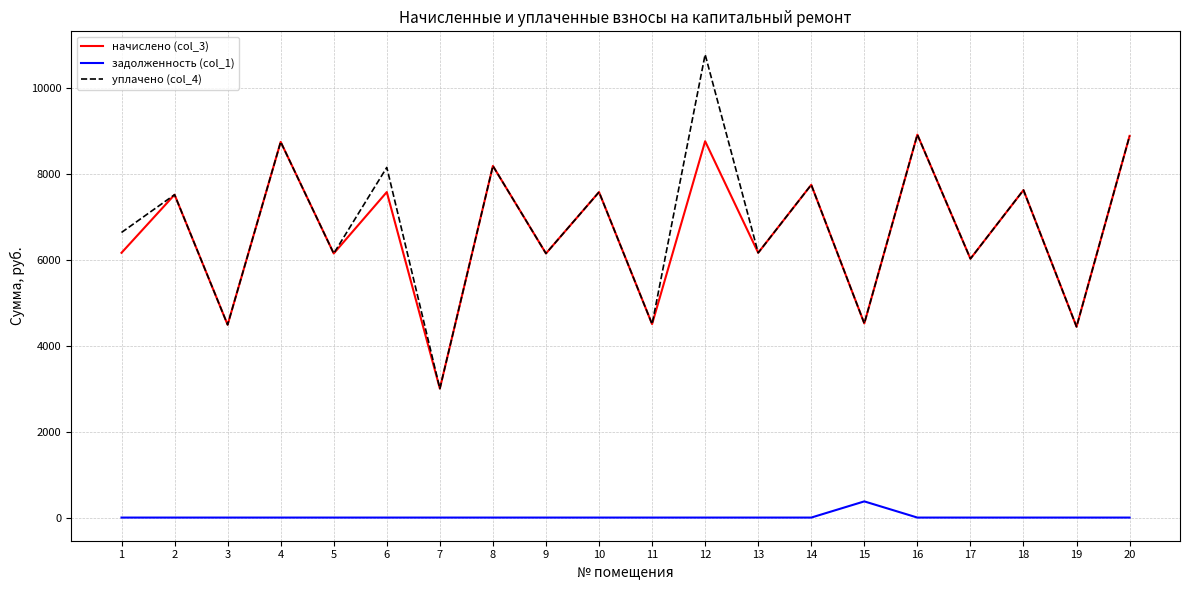

At 12, list the series in order from largest to smallest.

уплачено (col_4), начислено (col_3), задолженность (col_1)